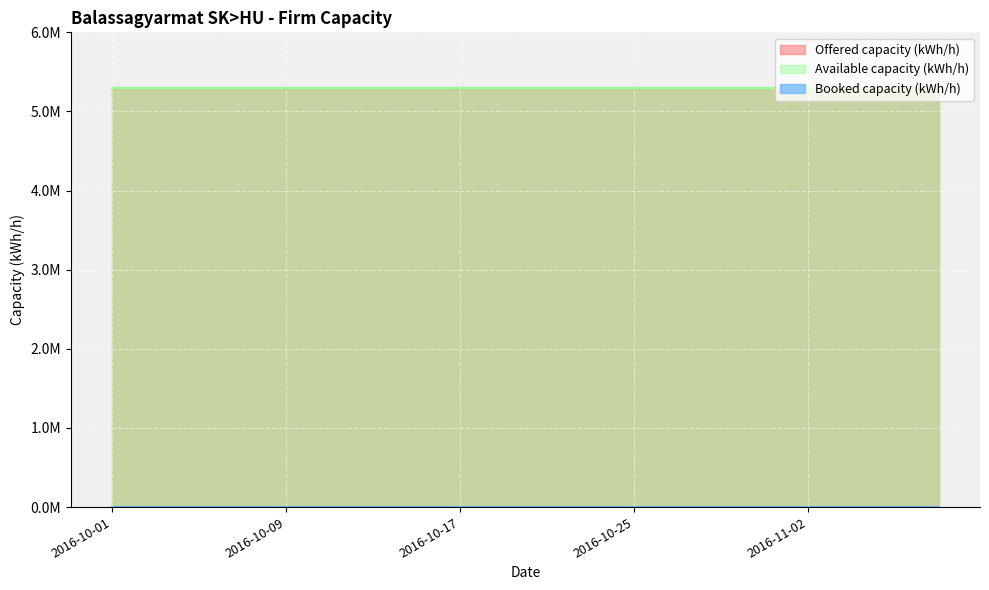

What are all the series names shown in the legend?

Offered capacity (kWh/h), Booked capacity (kWh/h), Available capacity (kWh/h)